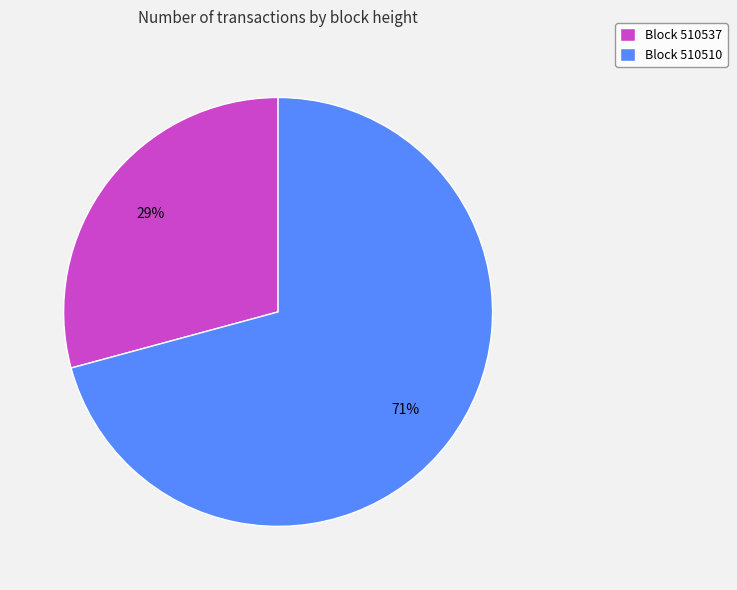

What percentage is the Block 510510 slice, to the nearest percent?

71%